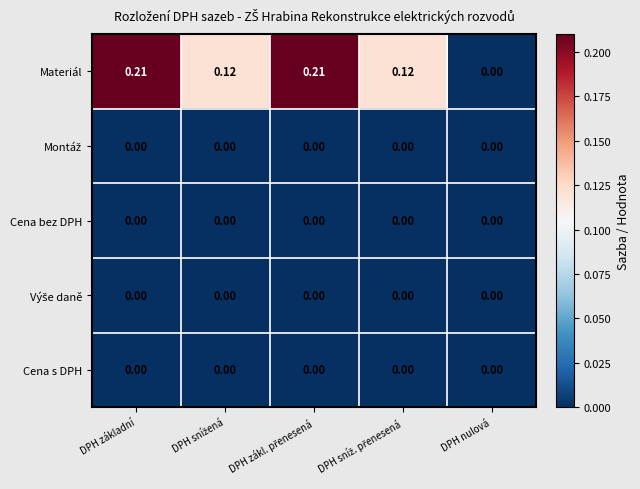

Which series has the widest spread of values?

Materiál